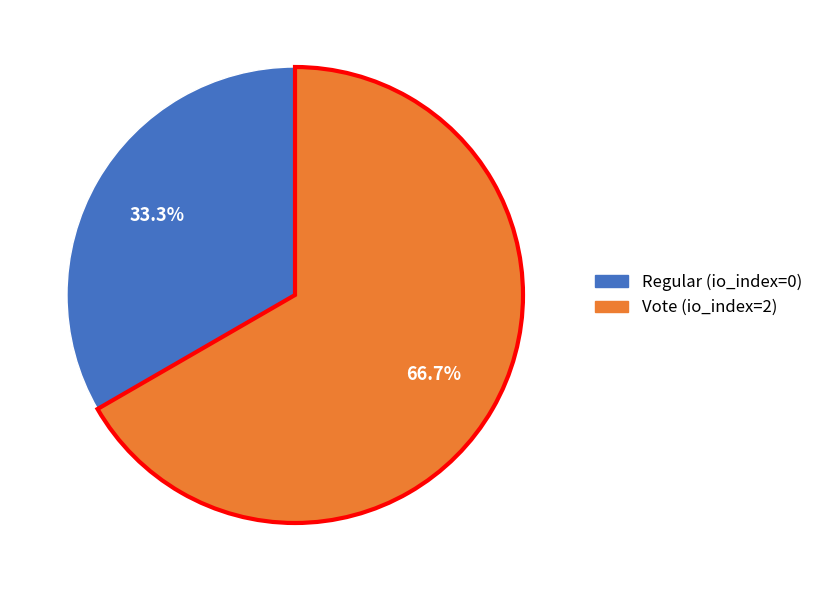

Which category accounts for the majority?

Vote